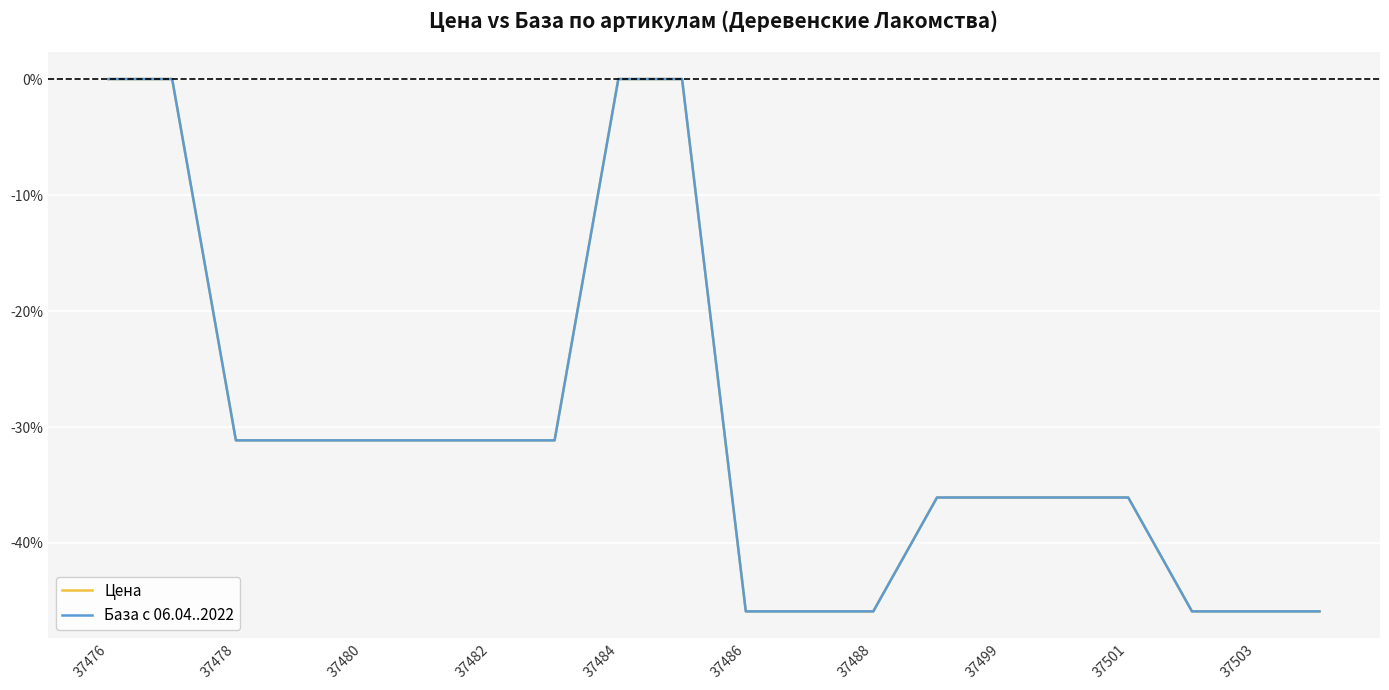

How many База с 06.04..2022 values are between 0 and 1?

4